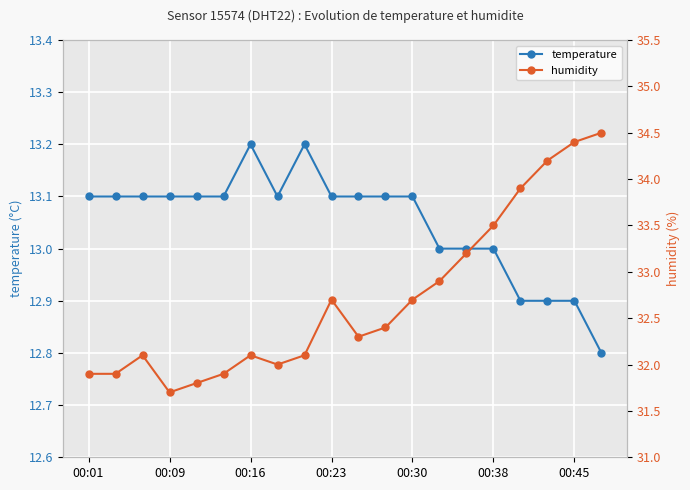

What is the minimum value for temperature?

12.8